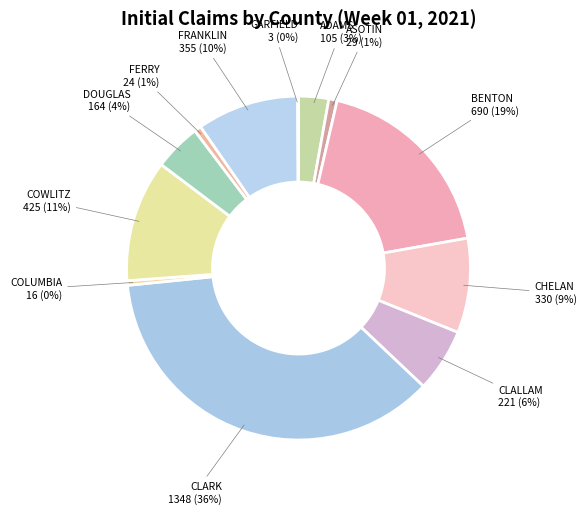

Which slice is the smallest?

GARFIELD